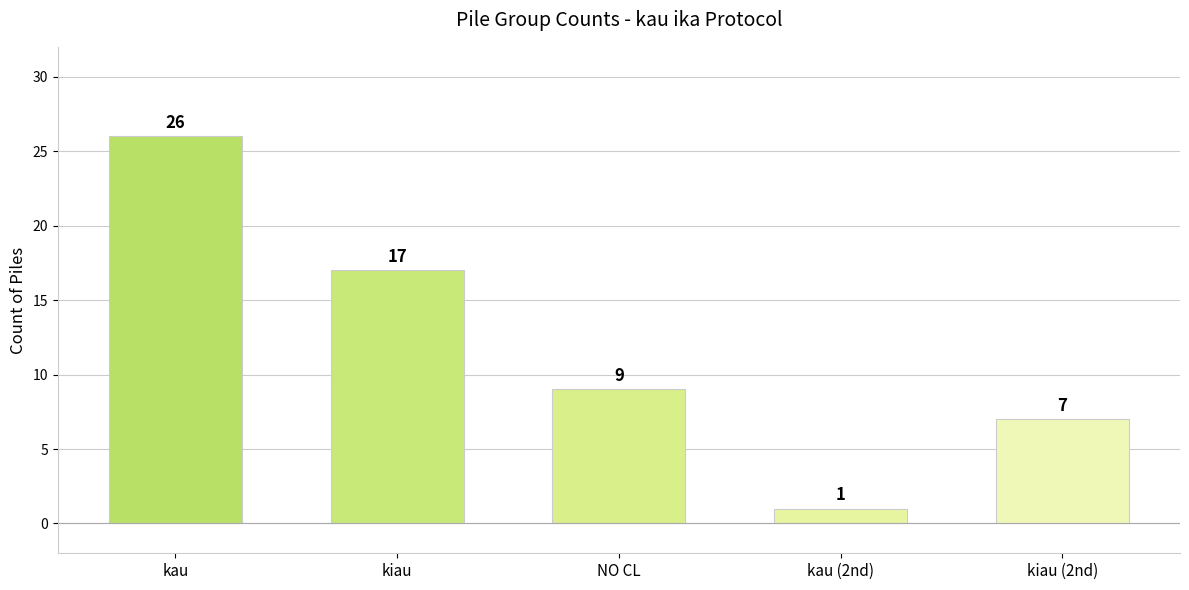

Does the chart contain any negative values?

No